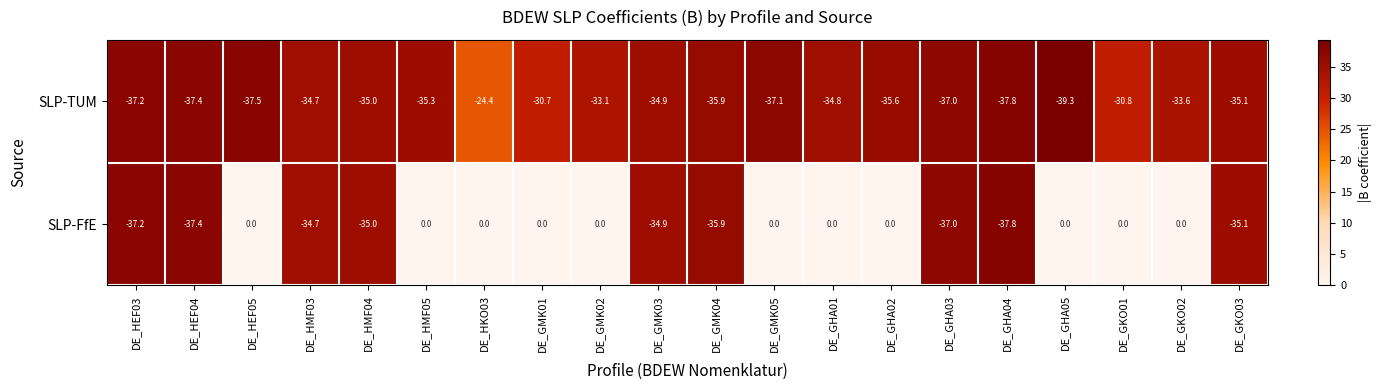

Is it true that SLP-FfE equals -24.2 at DE_HEF05?

False